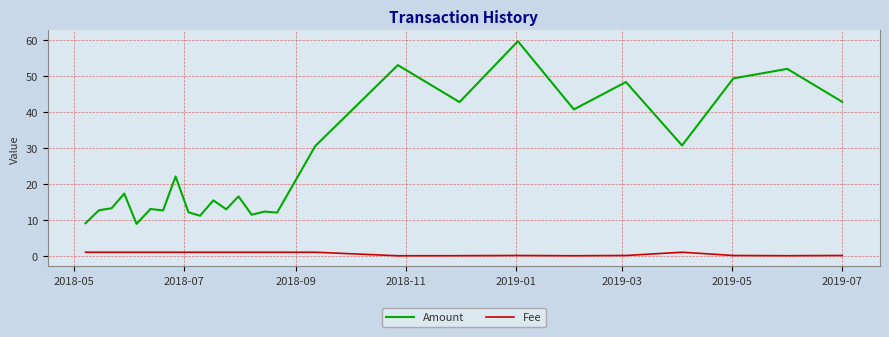

What is the minimum value for Amount?

8.9